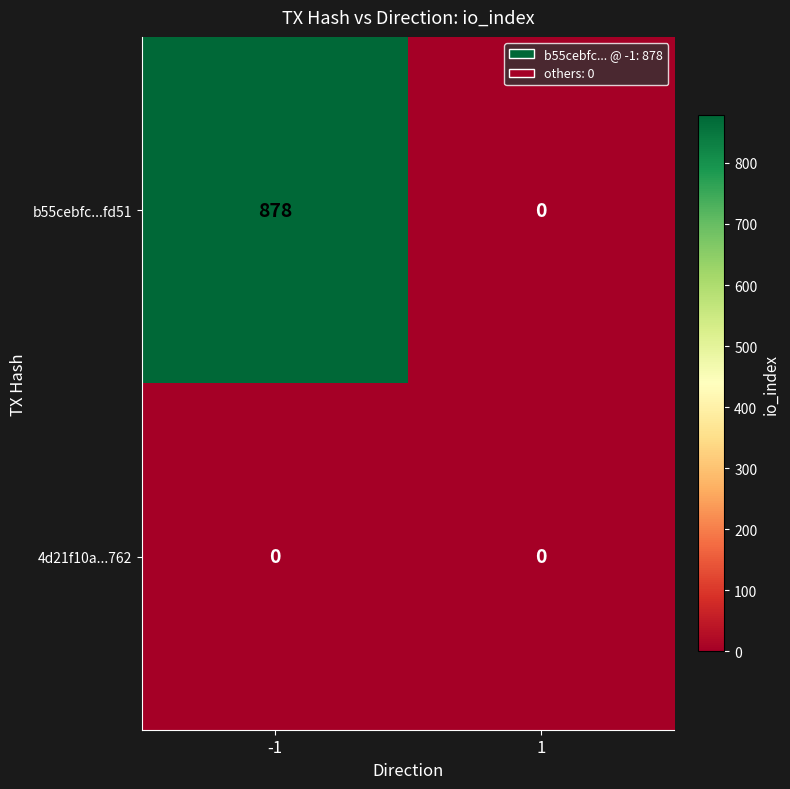

The b55cebfc...fd51 series shows 1300 at -1. True or false?

False